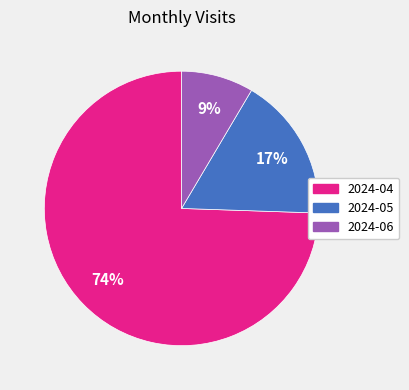

To the nearest percent, what portion does 2024-06 represent?

9%